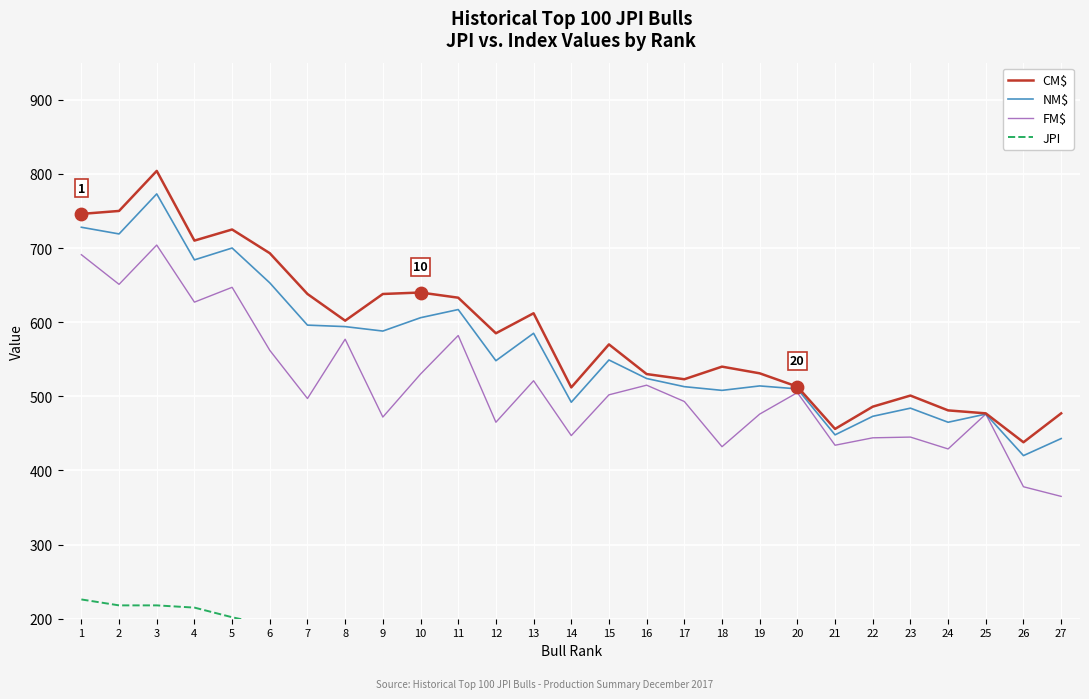

Is the value of JPI at 25 greater than the value of NM$ at 21?

No